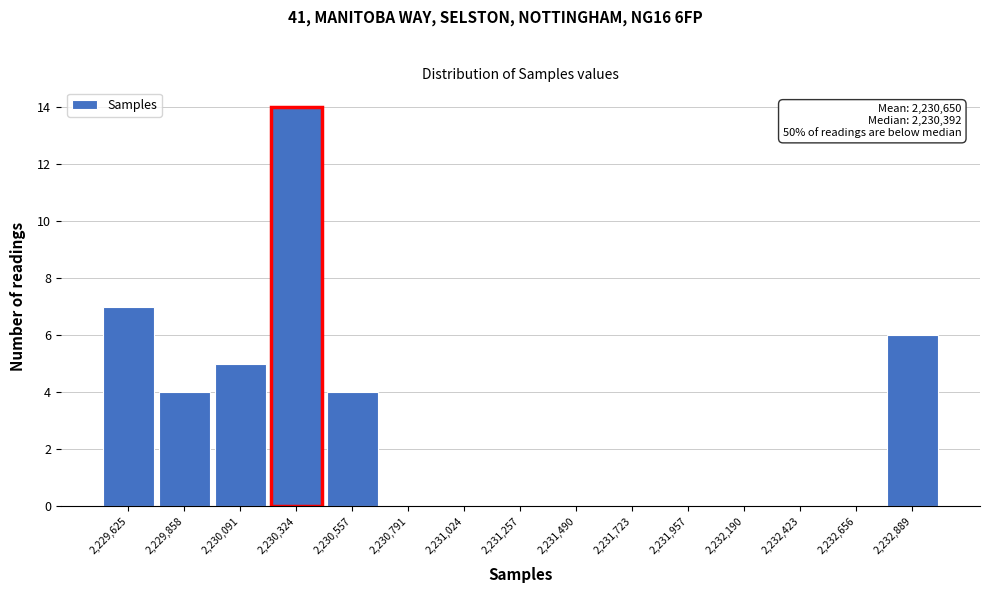

Reading right to left, list all the values displayed in this chart.

2,232,889=6	2,232,656=0	2,232,423=0	2,232,190=0	2,231,957=0	2,231,723=0	2,231,490=0	2,231,257=0	2,231,024=0	2,230,791=0	2,230,557=4	2,230,324=14	2,230,091=5	2,229,858=4	2,229,625=7